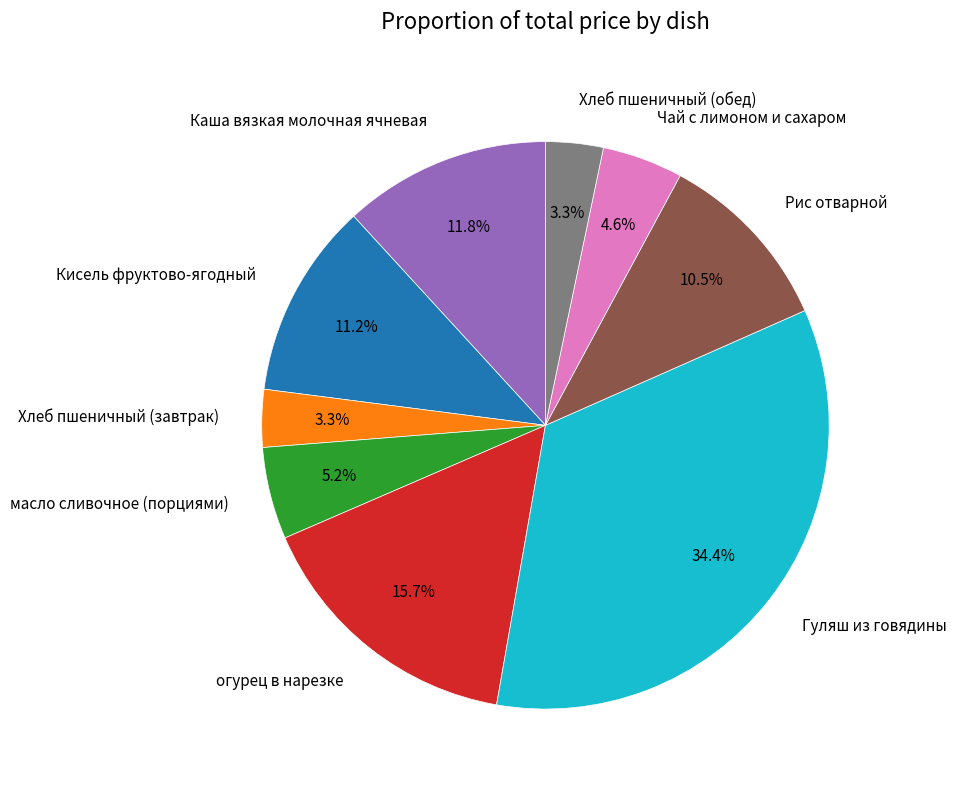

Which category has the biggest portion of the pie?

Гуляш из говядины